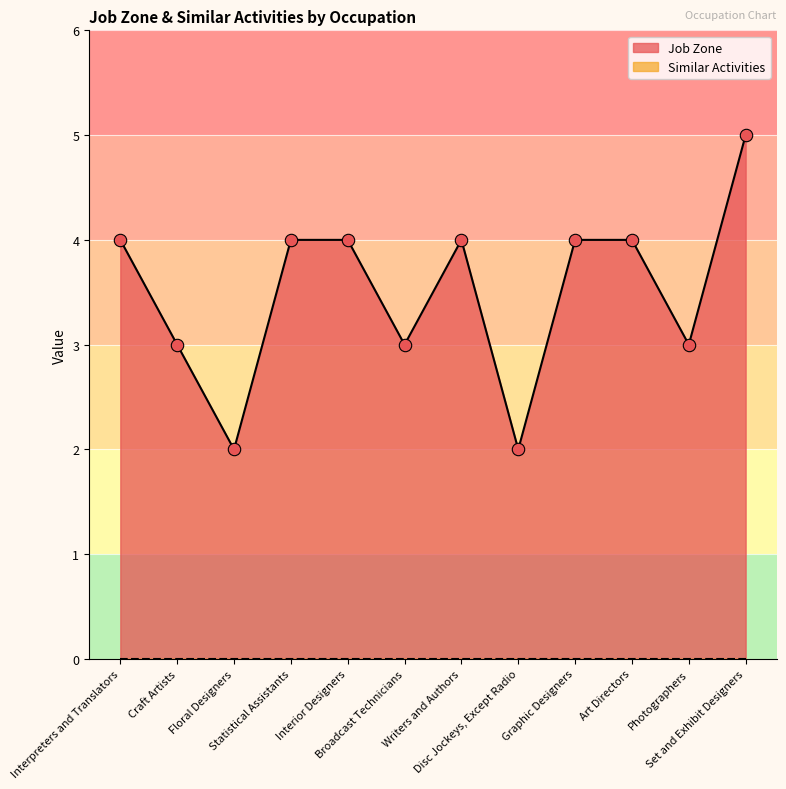

Approximately how many times larger is the value at Interior Designers compared to Interpreters and Translators?

1.0